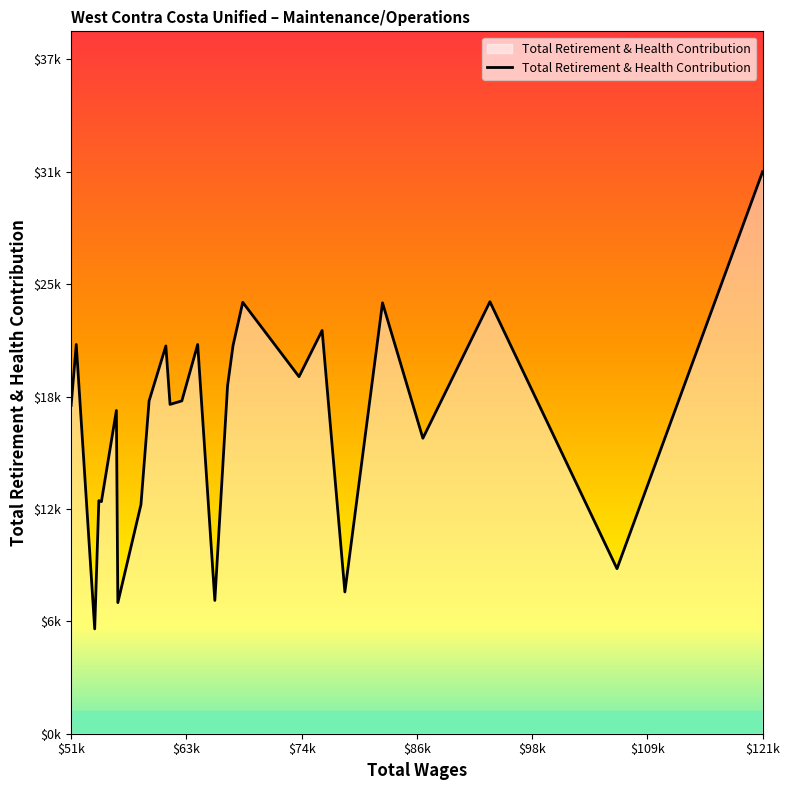

Does the chart display data point markers on the line(s)?

No